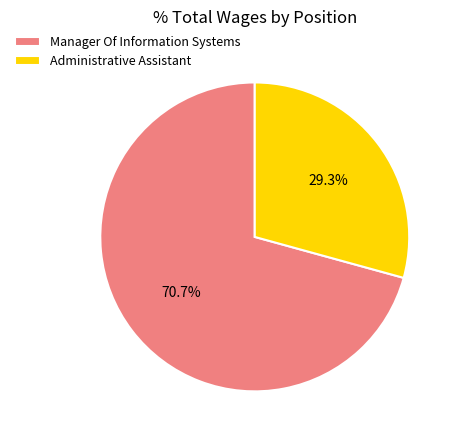

To the nearest percent, what percentage of the pie is Administrative Assistant?

29%